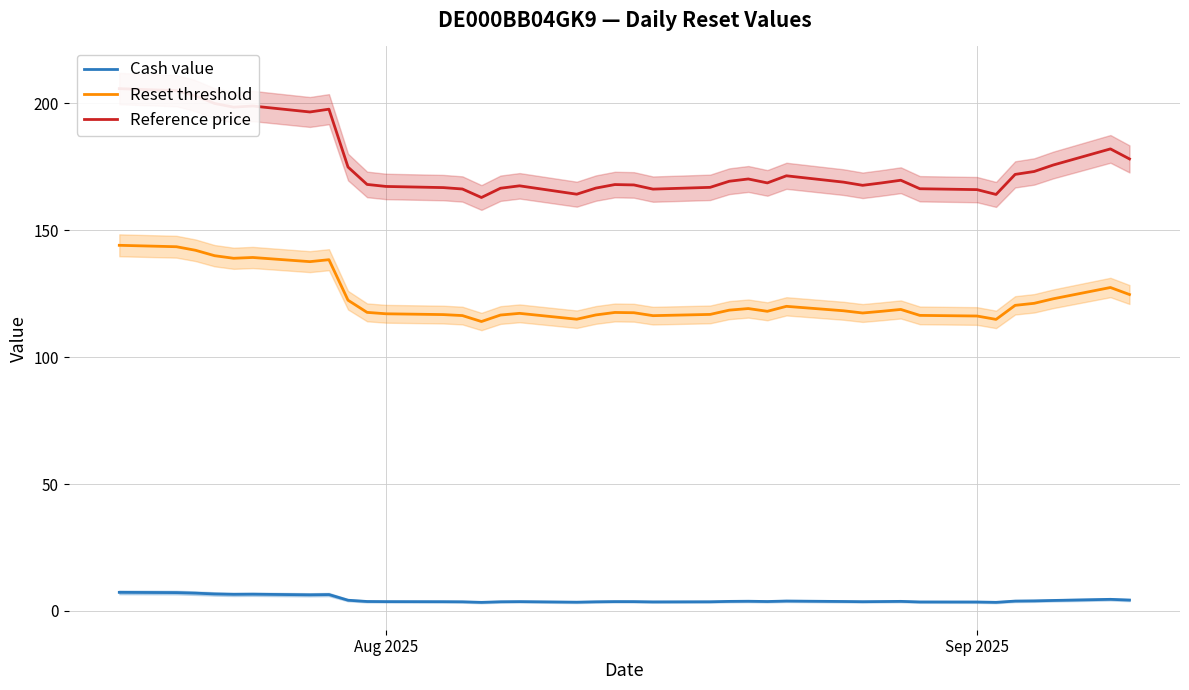

What is the value of the Reference price point at the 24th from the left?

170.2